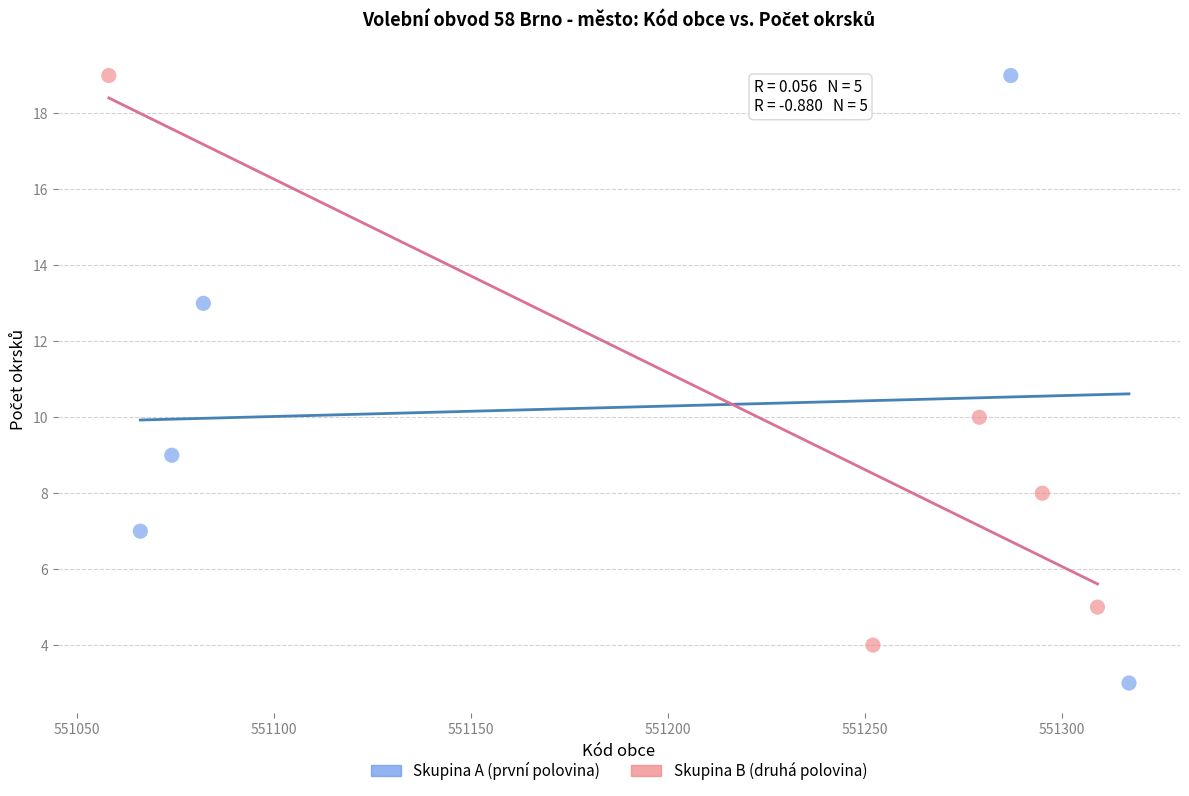

Which series contains the lowest Y value?

Skupina A (první polovina)